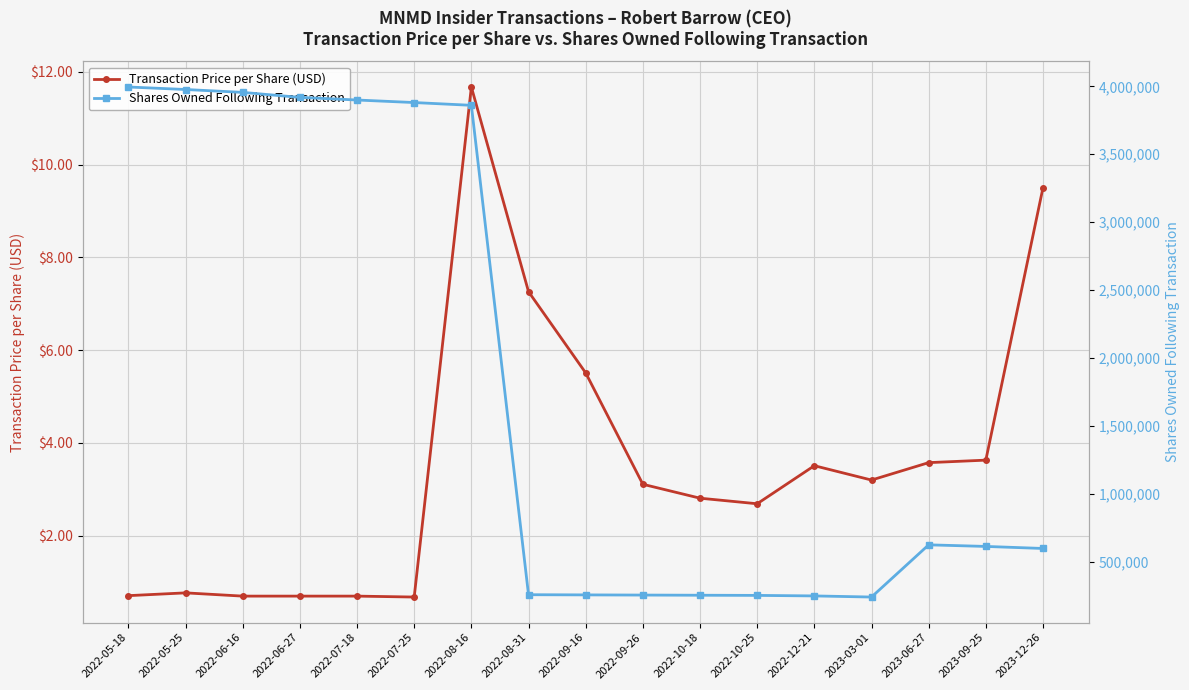

What is the greatest value displayed?

3995309.0